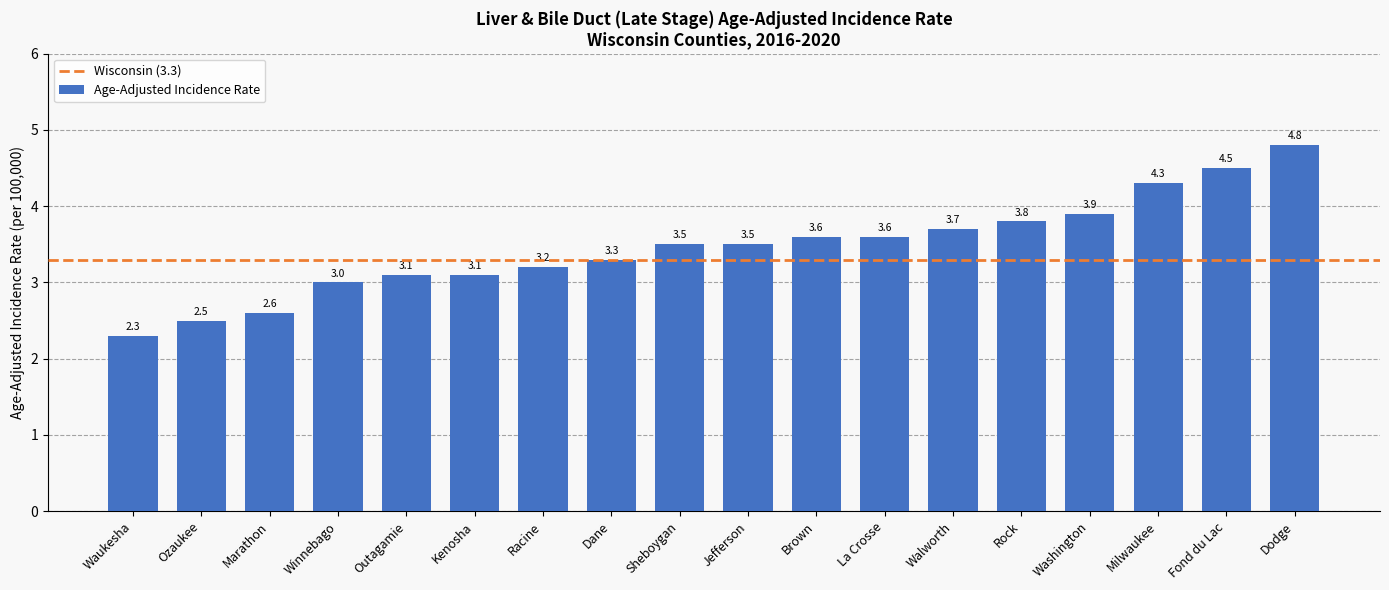

What is the greatest value displayed?

4.8